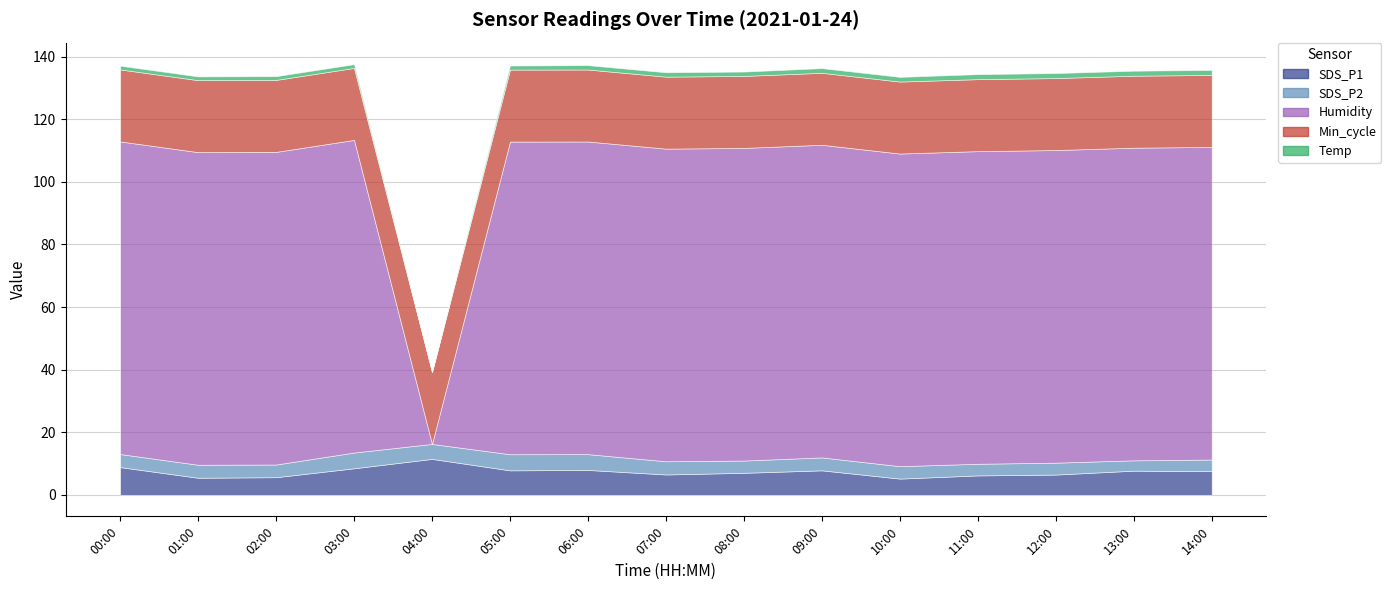

The value of Min_cycle at 00:00 is 23.0. True or false?

True